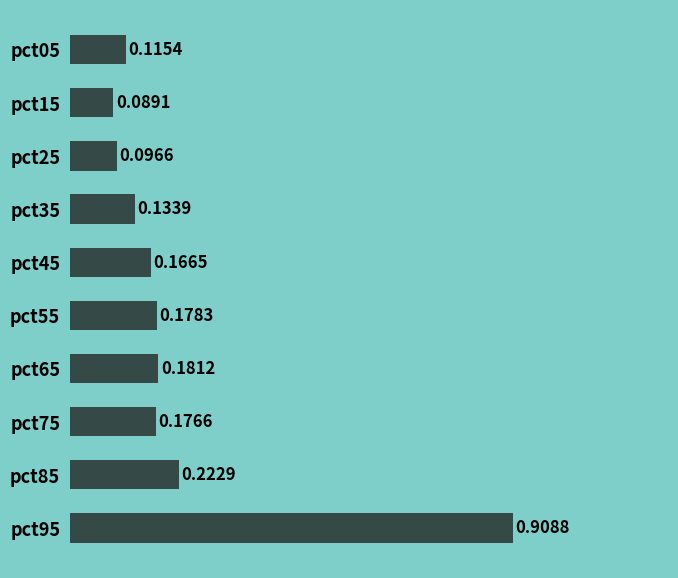

Does the chart contain any negative values?

No